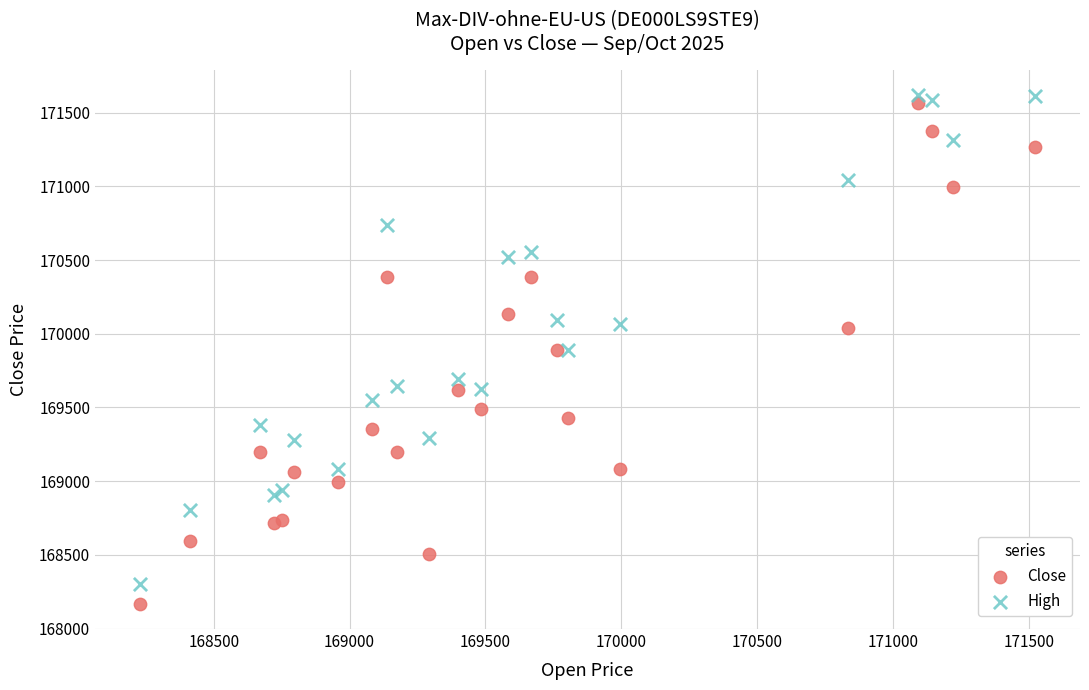

What is the X range (max minus min) for the scatter plot?

3296